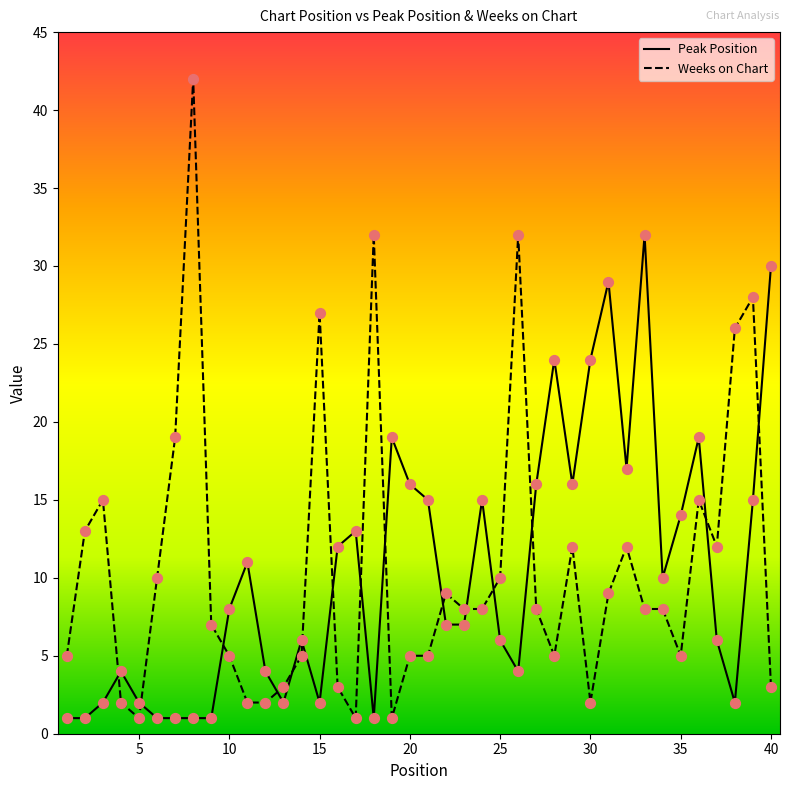

Which series has the widest spread of values?

Weeks on Chart